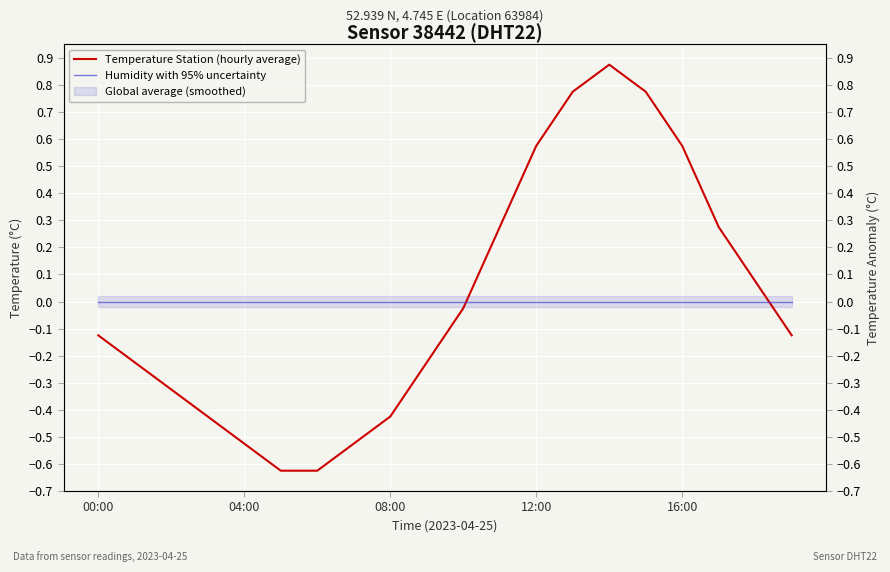

What is the highest value of the Temperature Station (hourly average) series?

0.9